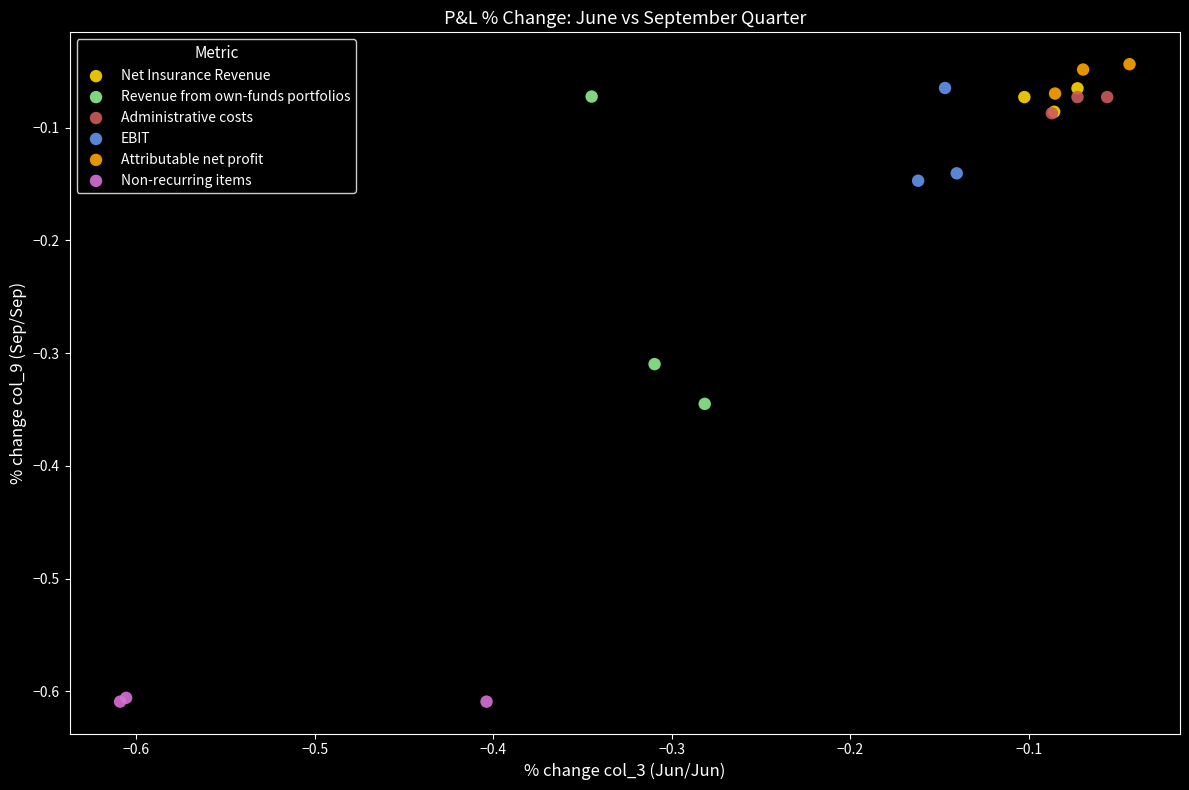

Which series contains the lowest Y value?

Non-recurring items